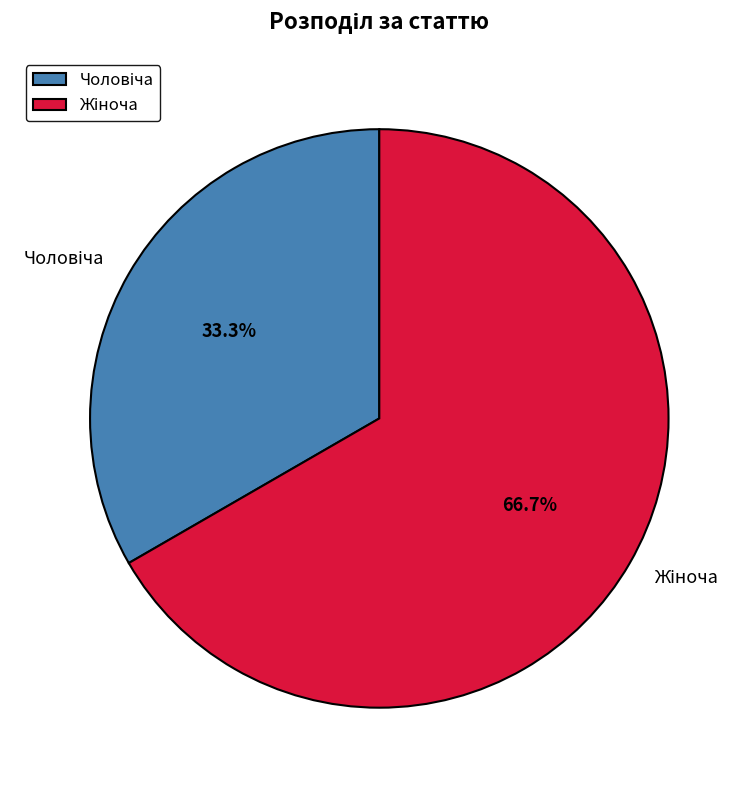

How many segments does this pie chart have?

2